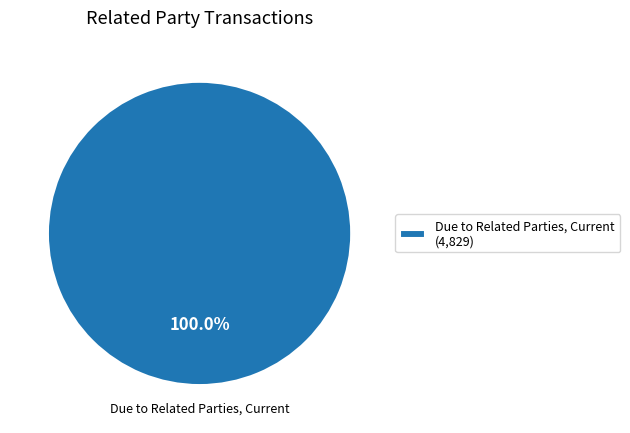

Rank the categories by value from highest to lowest.

Due to Related Parties, Current (4,829)